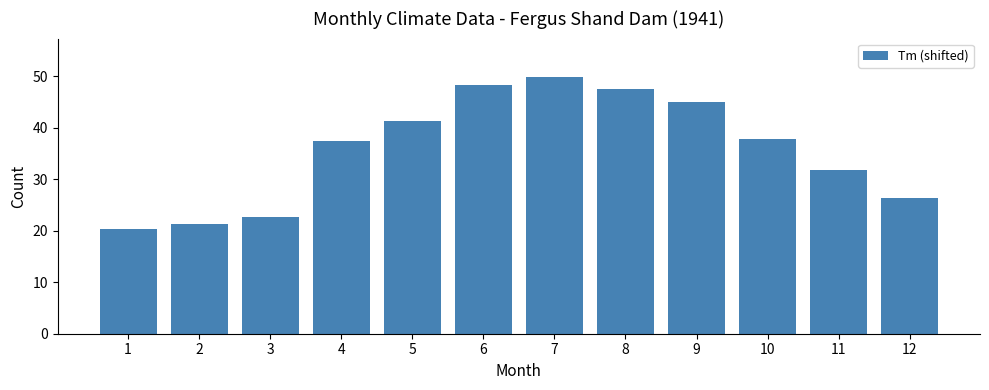

Is it true that the value at 10 is 37.7?

True